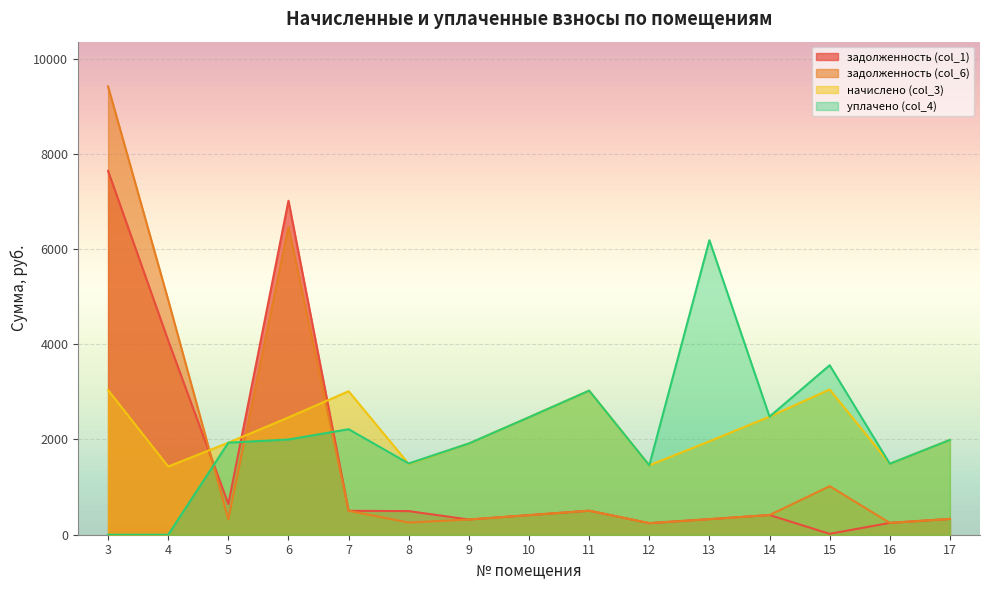

What is the difference between the highest and lowest values at 4?

4929.9